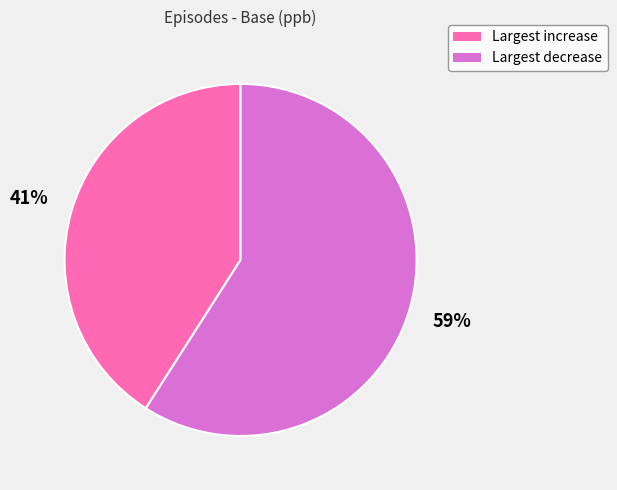

Count the number of slices in the pie.

2